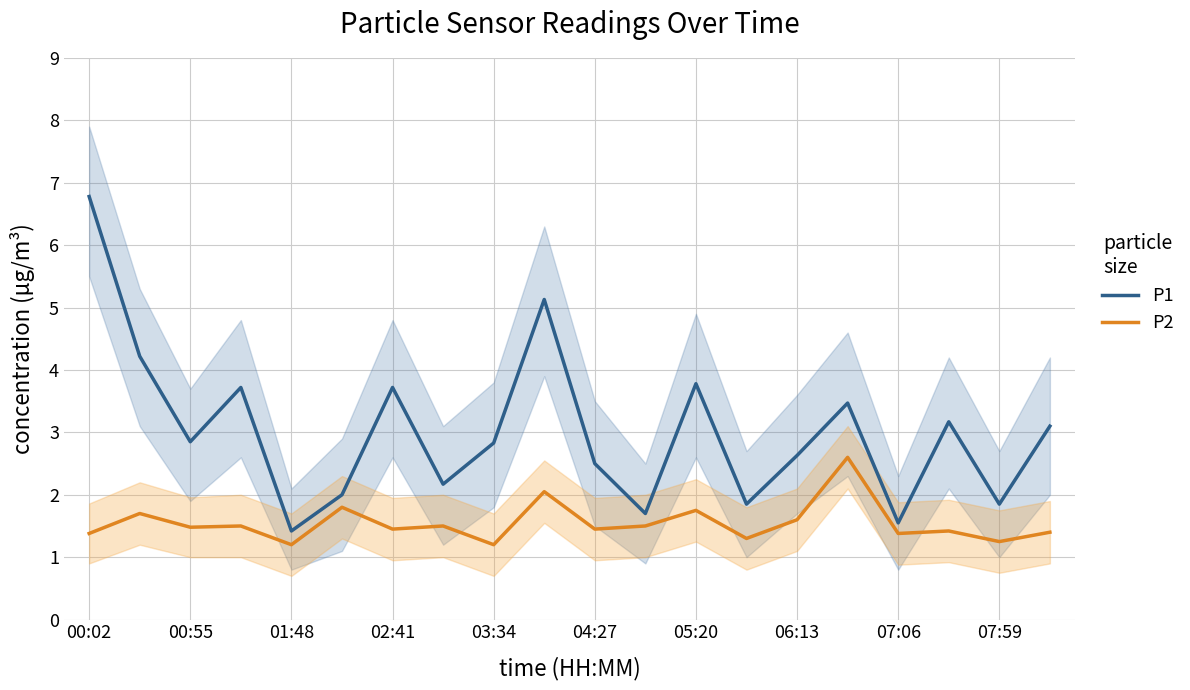

Rank the series by their average value, from highest to lowest.

P1, P2